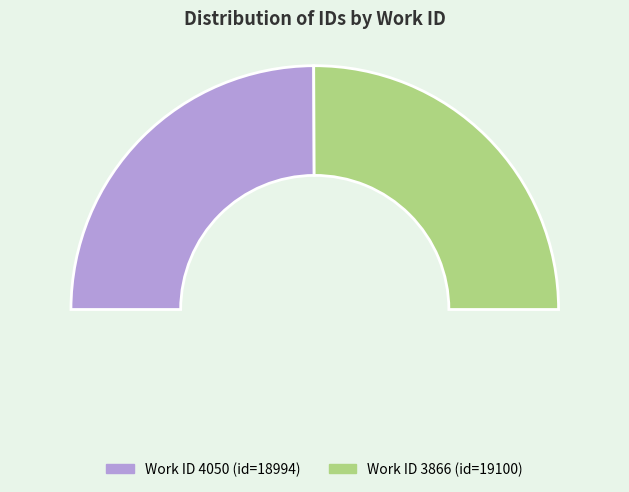

What is the ratio of the value at 4050 to the value at 3866?

1.0